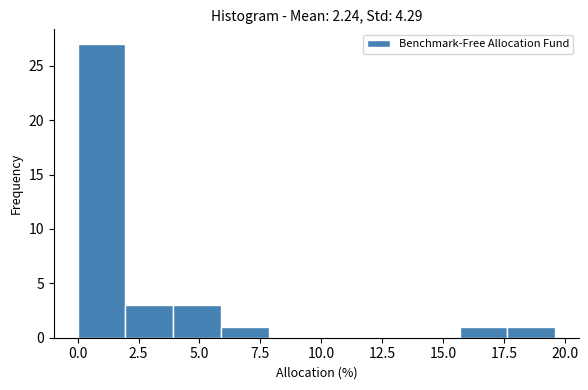

Around what value on the x-axis is the tallest bar? Give the approximate position of its centre, as read against the axis.

1.0